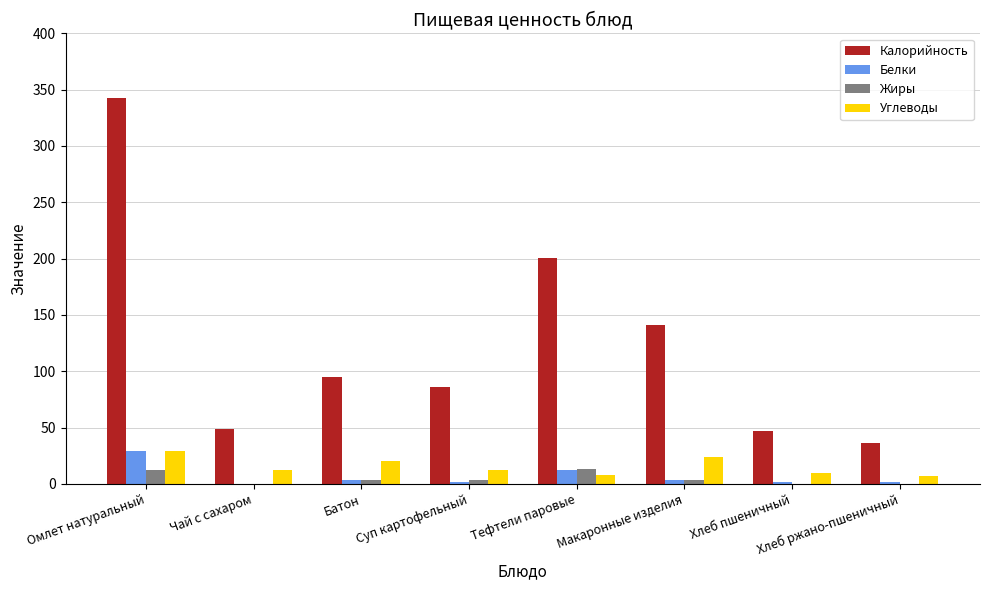

Where is Калорийность nearest to the value 189?

Тефтели паровые